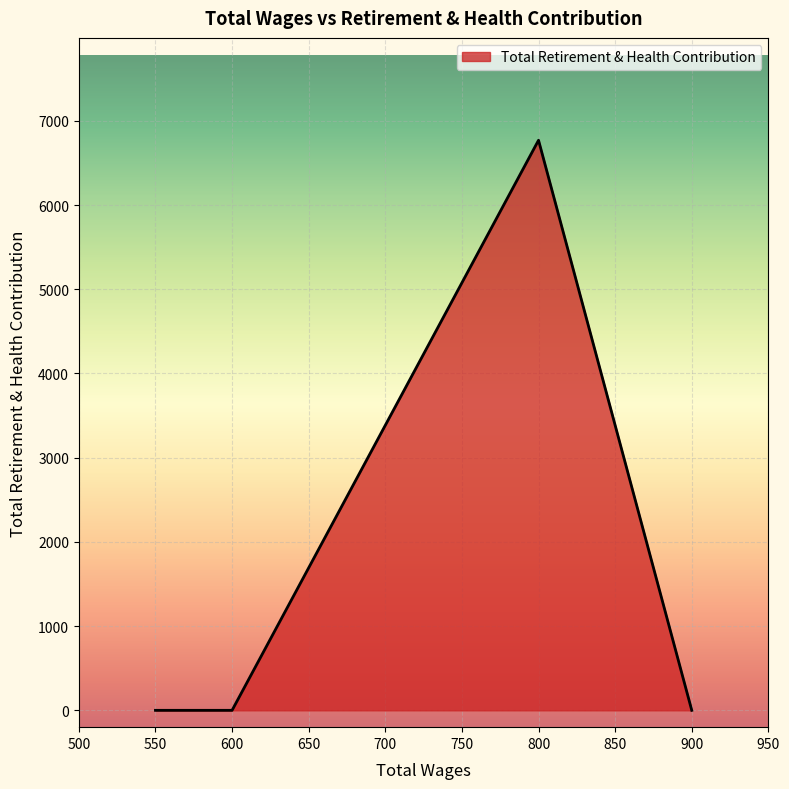

Rank the categories by value from highest to lowest.

800.0, 900.0, 600.0, 600.0, 550.0